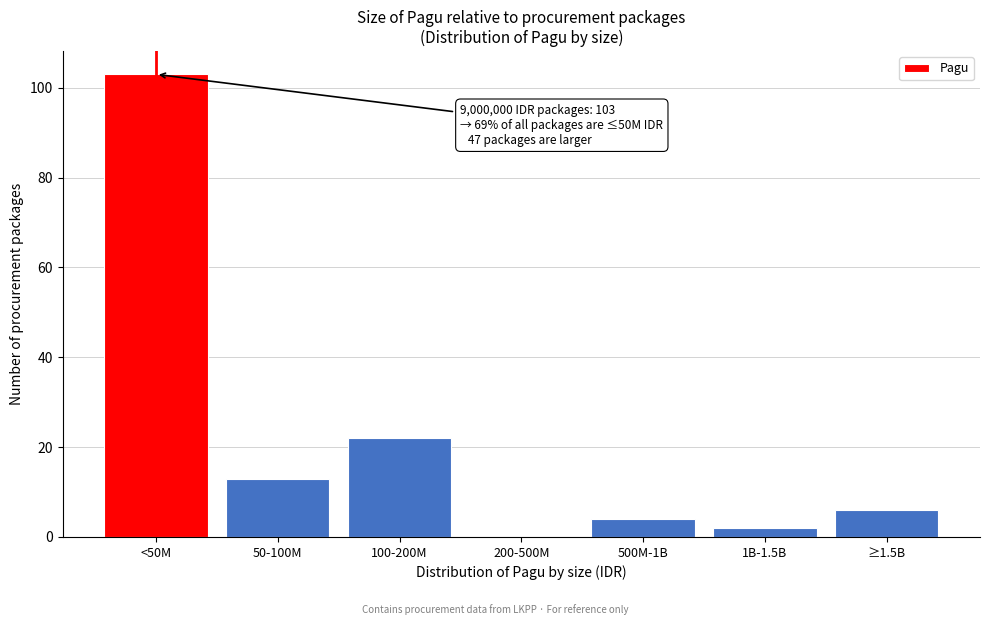

Reading left to right, transcribe all the data shown in this chart.

<50M=103	50-100M=13	100-200M=22	200-500M=0	500M-1B=4	1B-1.5B=2	≥1.5B=6